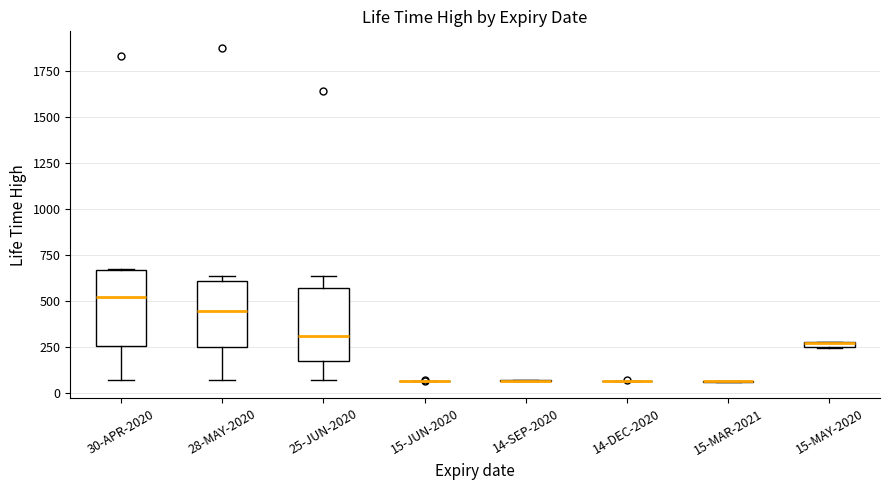

Where is the upper edge of the box for 25-JUN-2020 on the y-axis? The values are not printed on the chart, so give them approximately, as read against the axis.

550